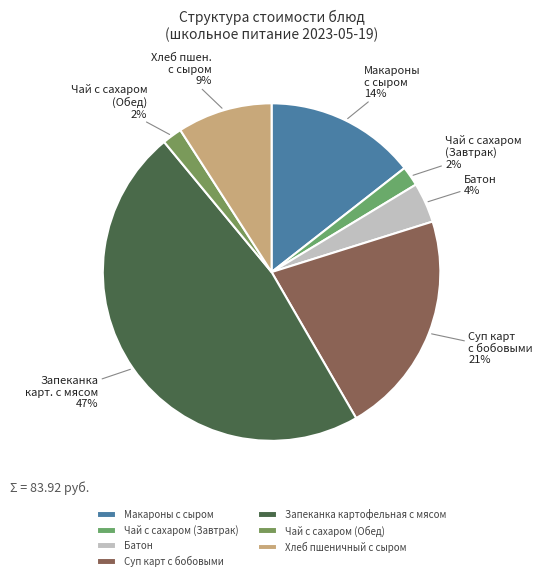

Which slice is the largest?

Запеканка картофельная с мясом